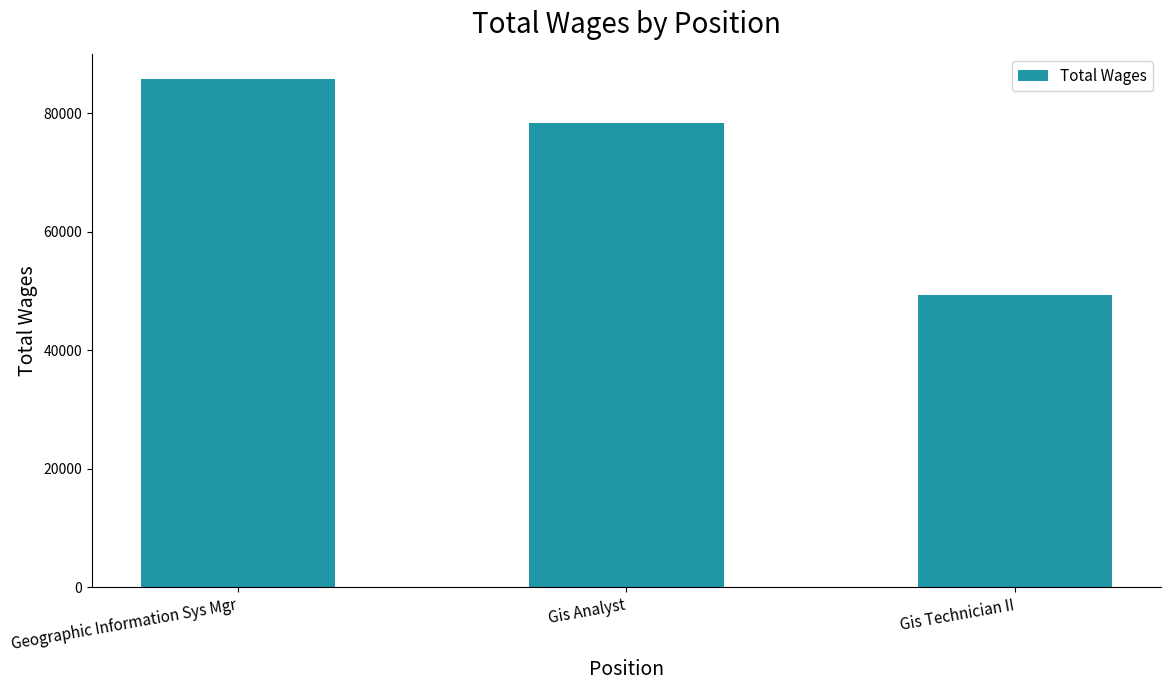

The value at Geographic Information Sys Mgr is 85737. True or false?

True